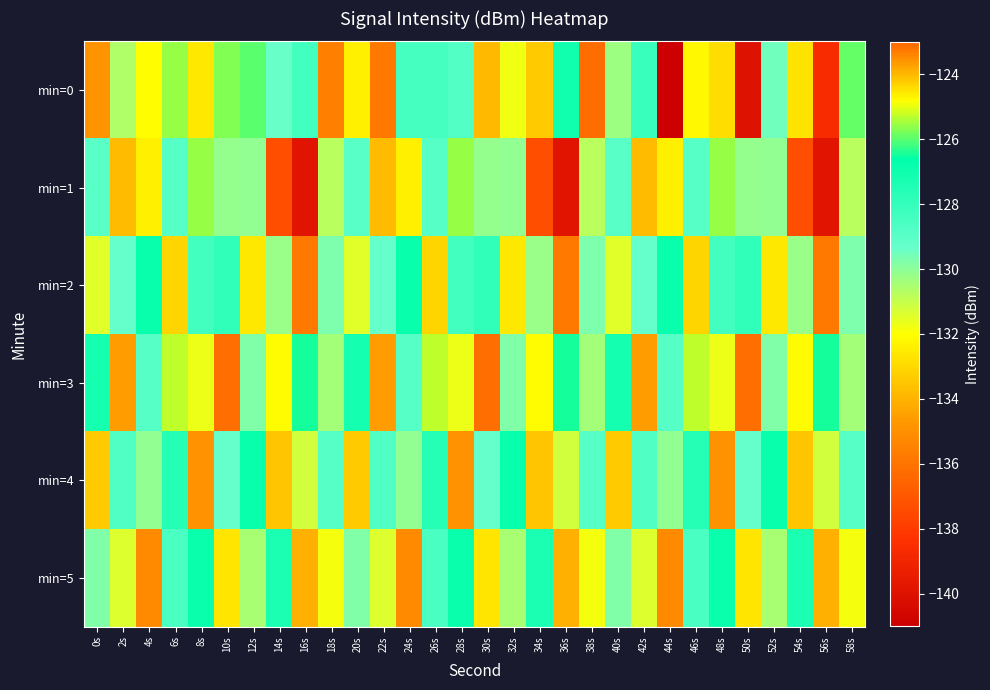

Which category has the lowest value across all series?

44s